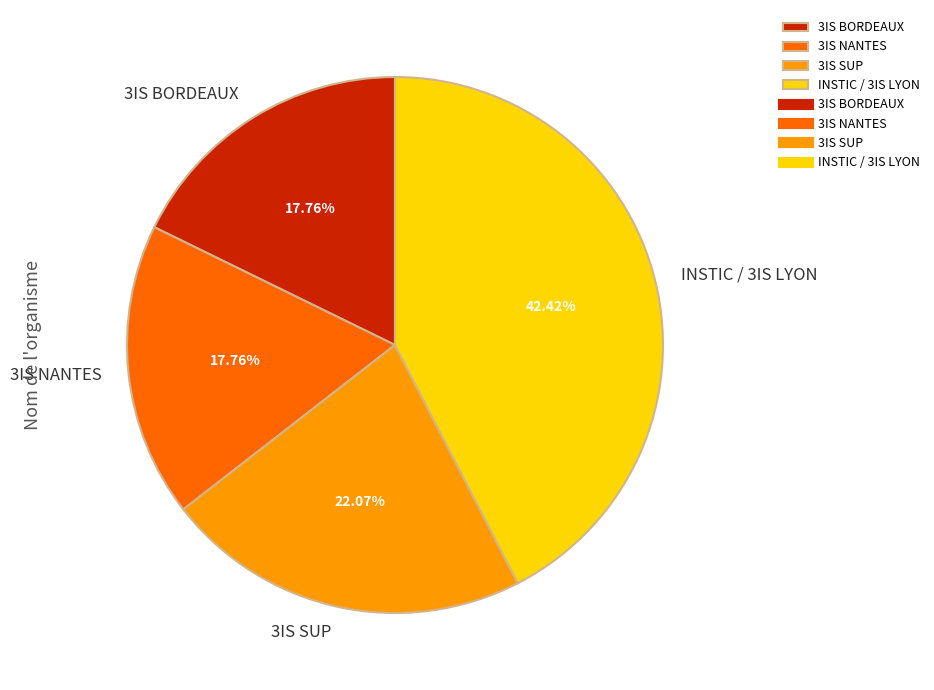

The 3IS BORDEAUX slice represents 18% of the pie. True or false?

True